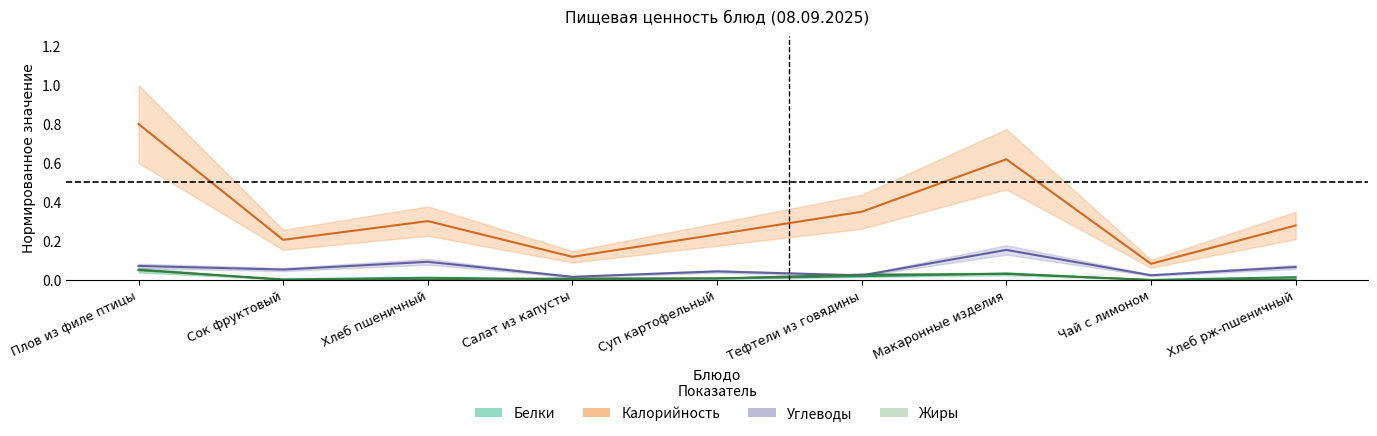

At which label is Жиры closest to 0?

Сок фруктовый